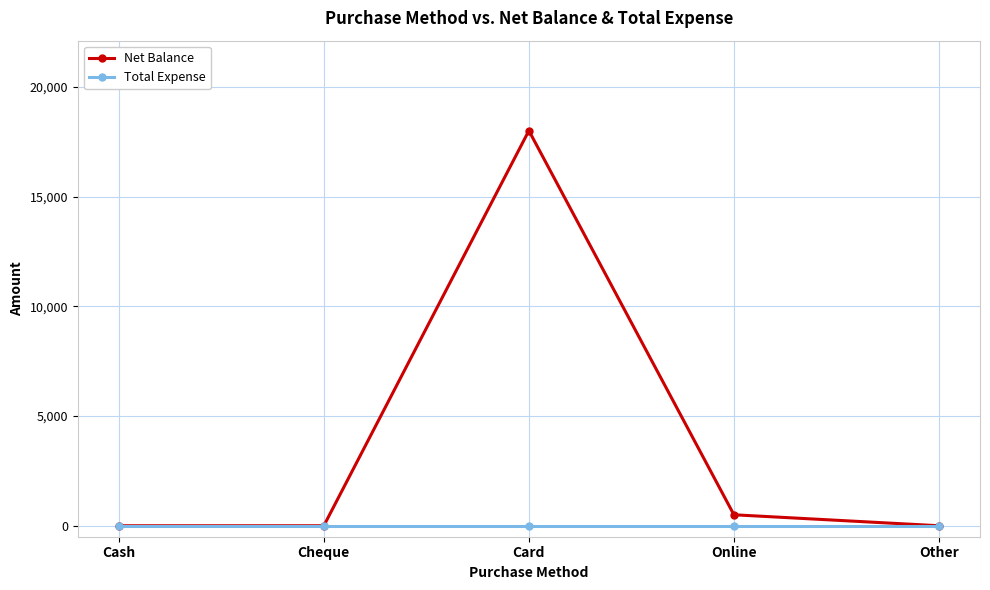

At Card, list the series in order from largest to smallest.

Net Balance, Total Expense